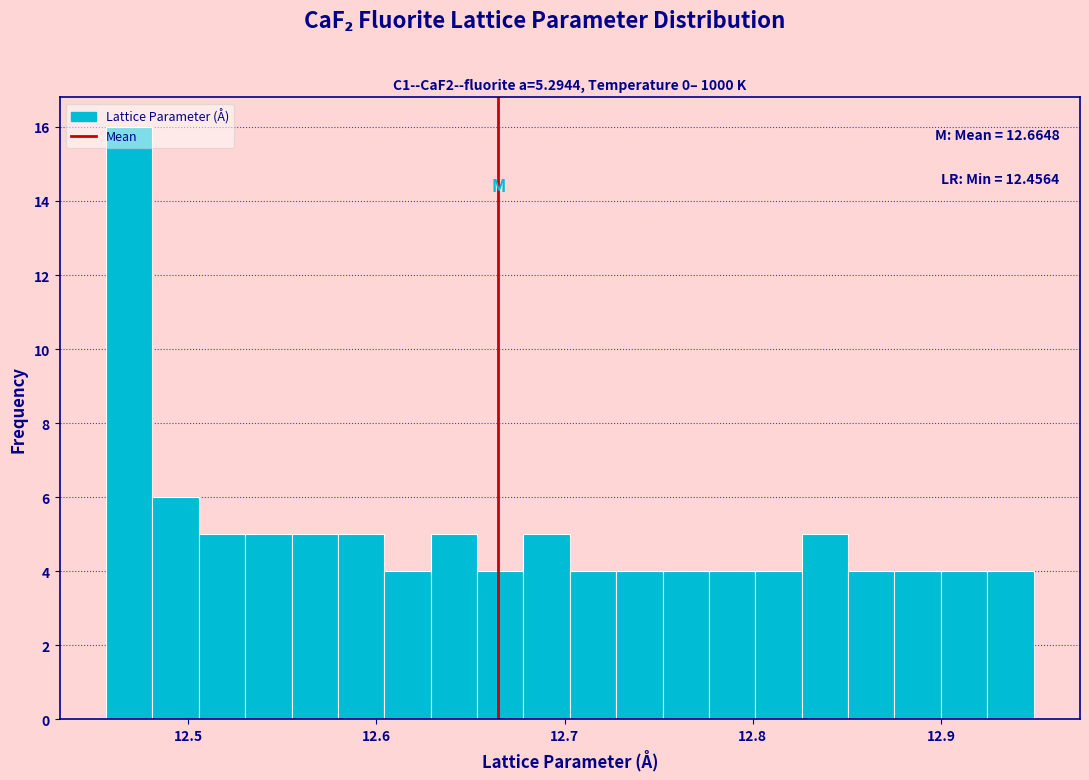

Around what value on the x-axis is the tallest bar? Give the approximate position of its centre, as read against the axis.

12.47